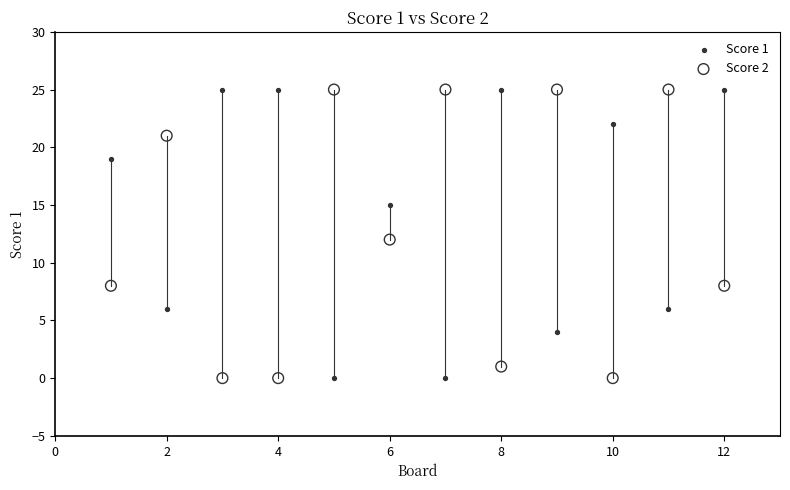

What is the X range (max minus min) for the scatter plot?

11